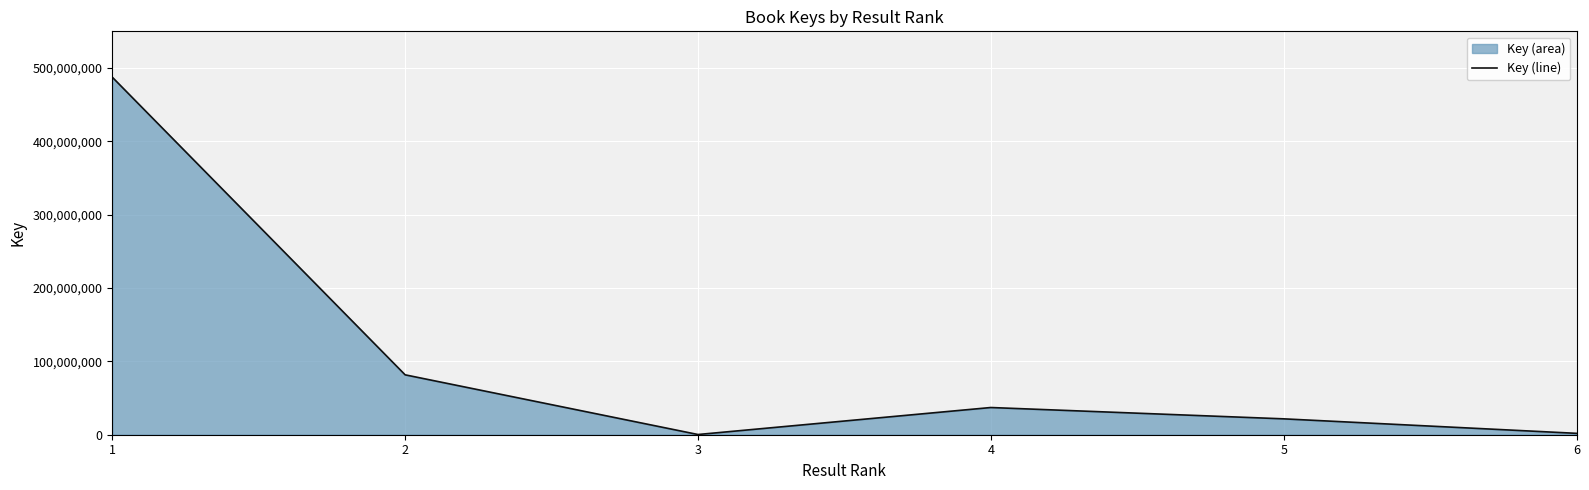

How many lines are shown in the chart?

1